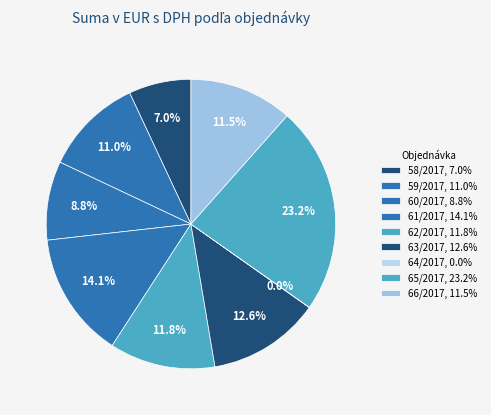

Combined, do 65/2017 and 64/2017 account for over 50%?

No